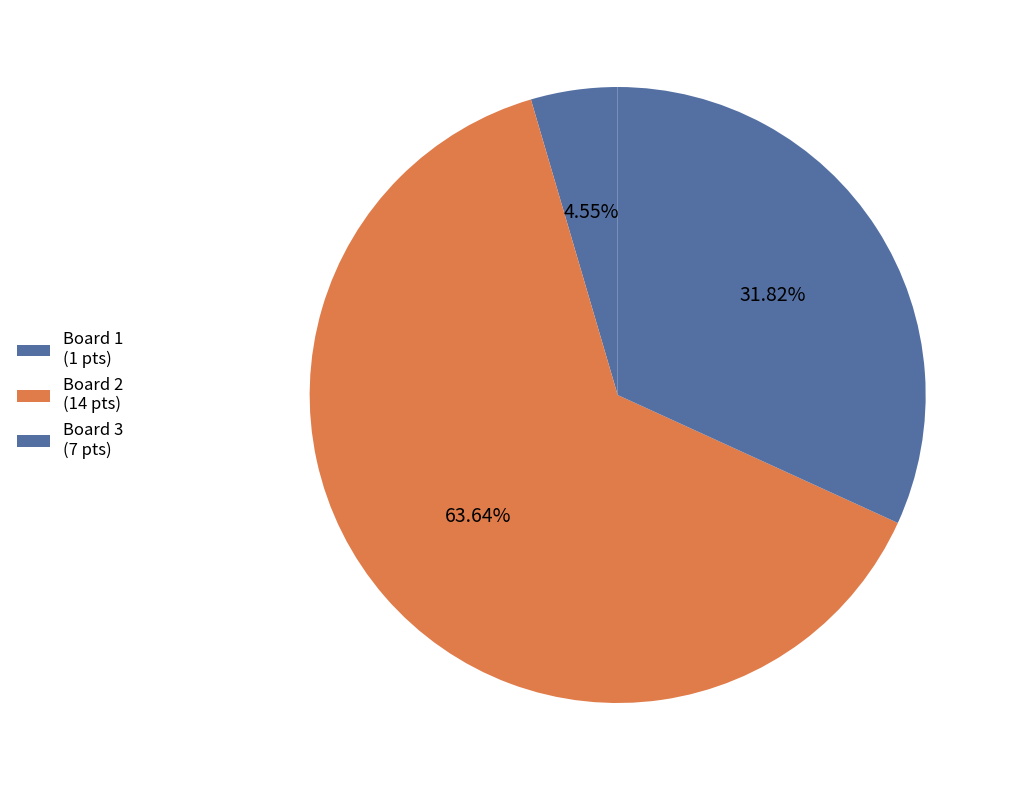

How many segments does this pie chart have?

3